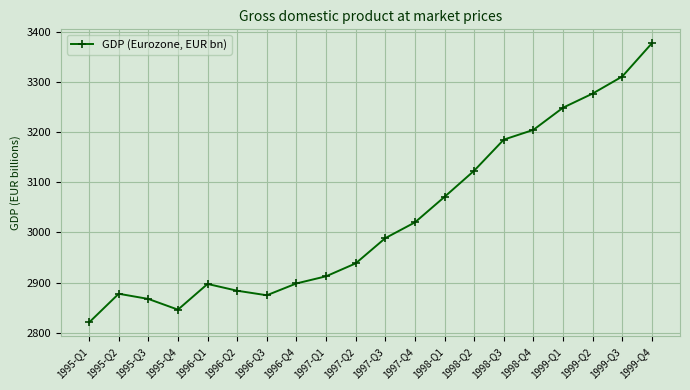

How many data points are above 2988?

10